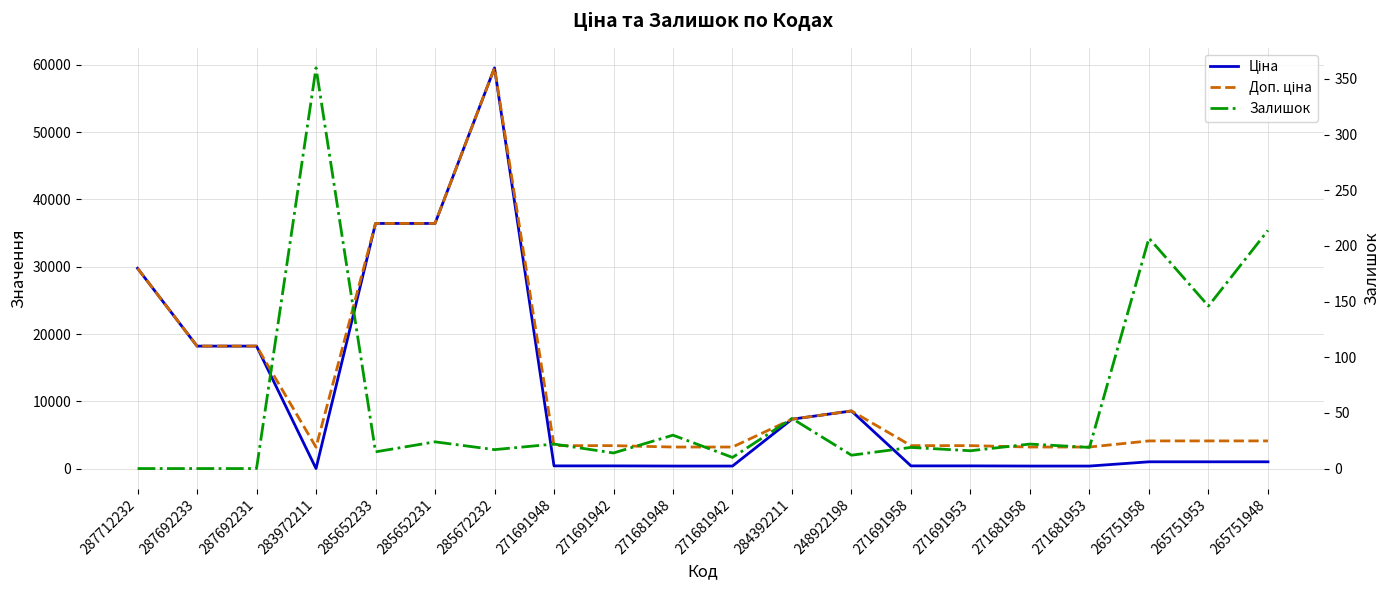

At which category is the sum across all series the highest?

285672232